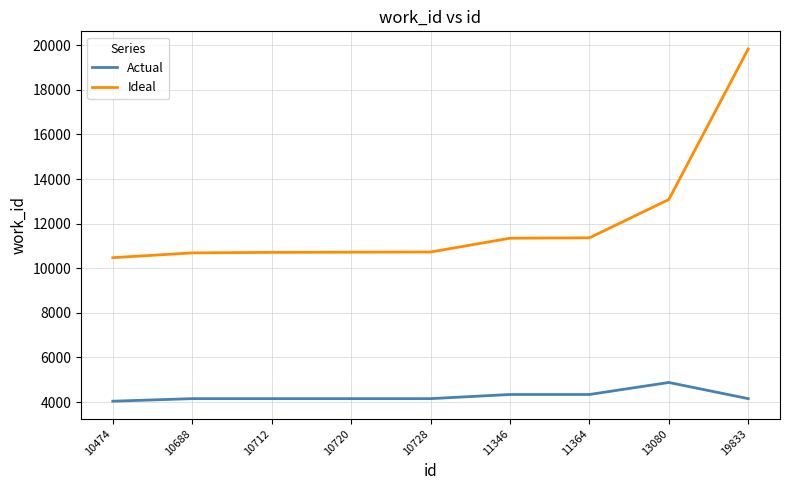

True or false: Actual and Ideal cross at least once.

False